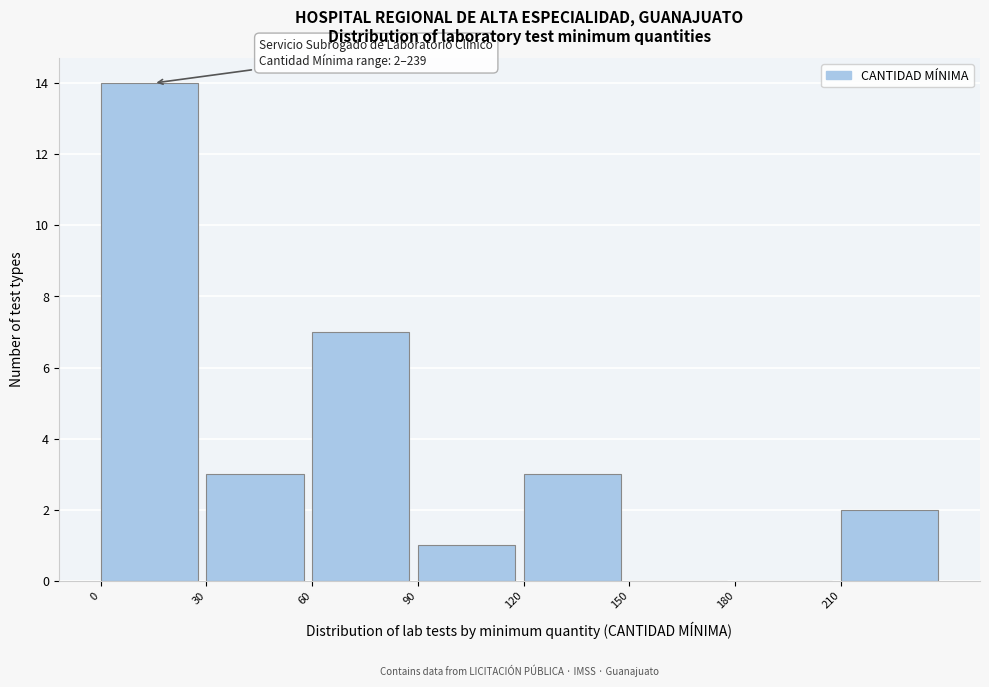

Over which range of the x-axis is the bar tallest?

0 to 30